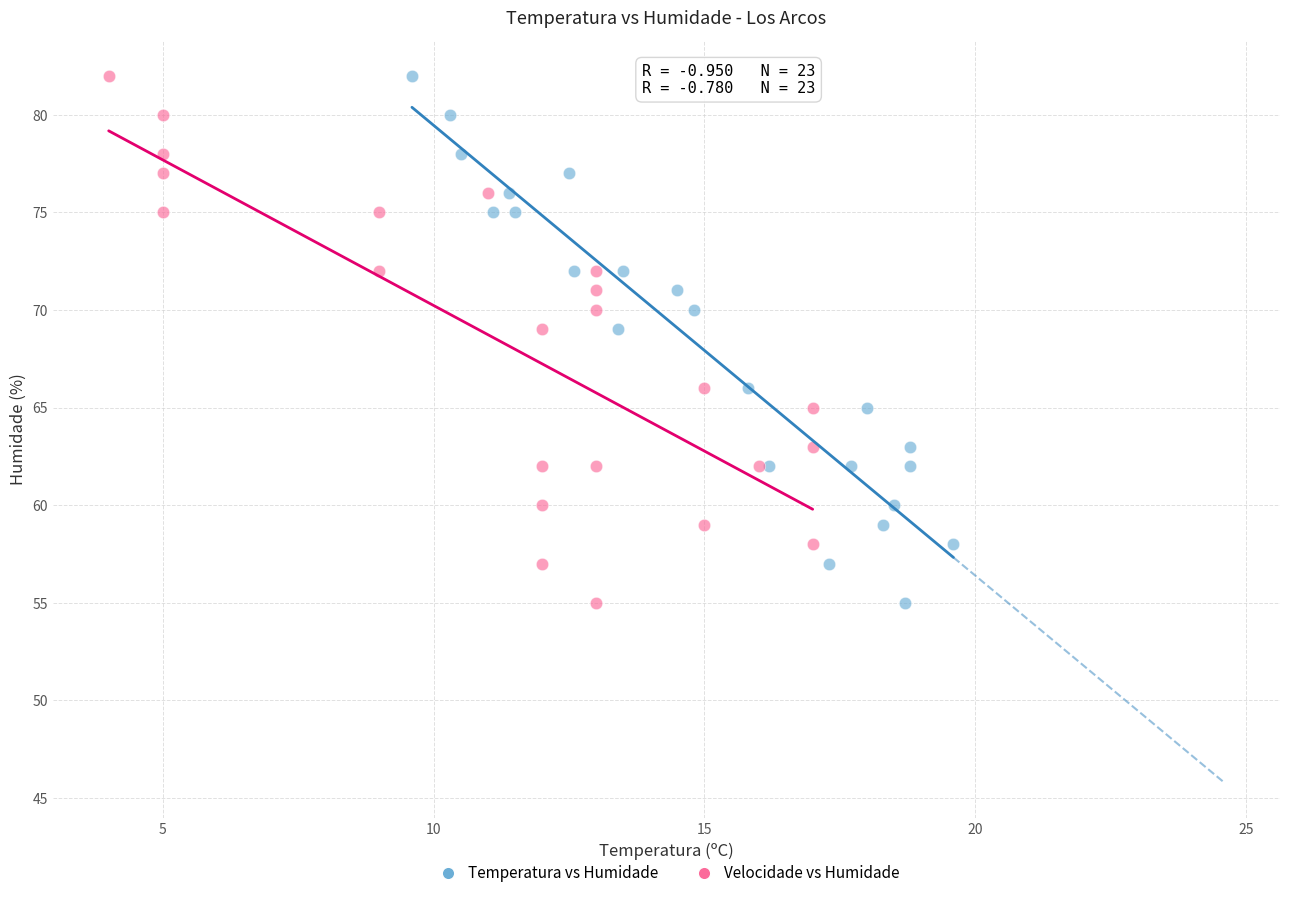

What are all the series names shown in the legend?

Temperatura vs Humidade, Velocidade vs Humidade